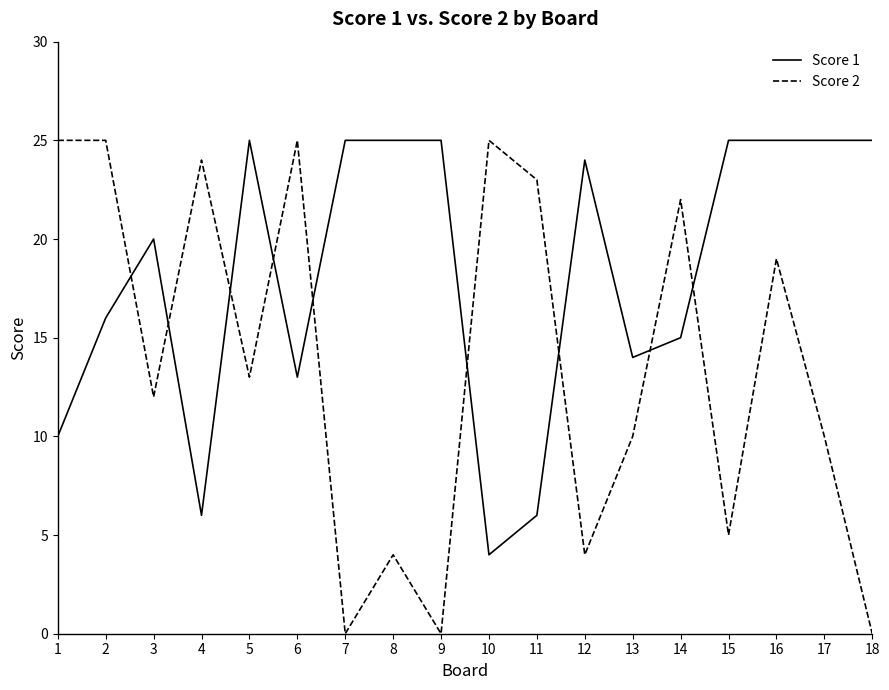

Rank the series by their average value, from lowest to highest.

Score 2, Score 1